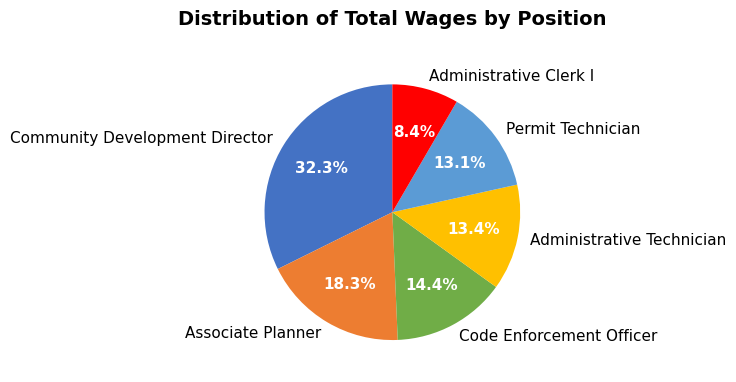

How many segments does this pie chart have?

6